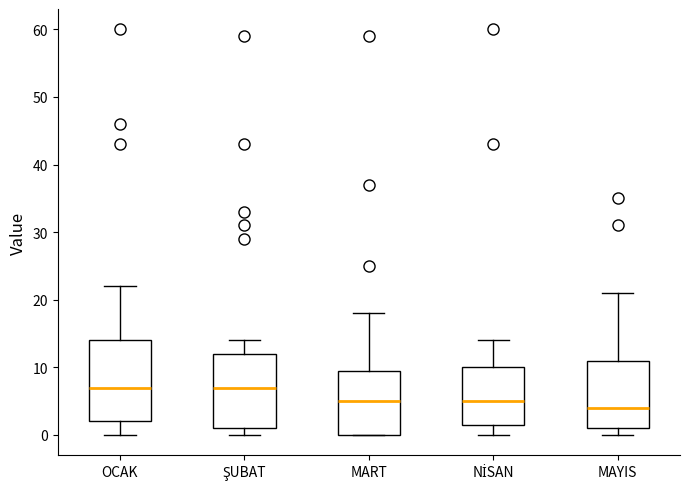

Where does the median line of the box for ŞUBAT sit on the y-axis? The values are not printed on the chart, so give them approximately, as read against the axis.

7